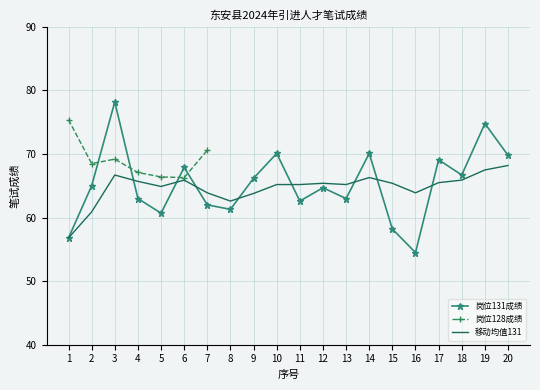

At which category is the sum across all series the highest?

3